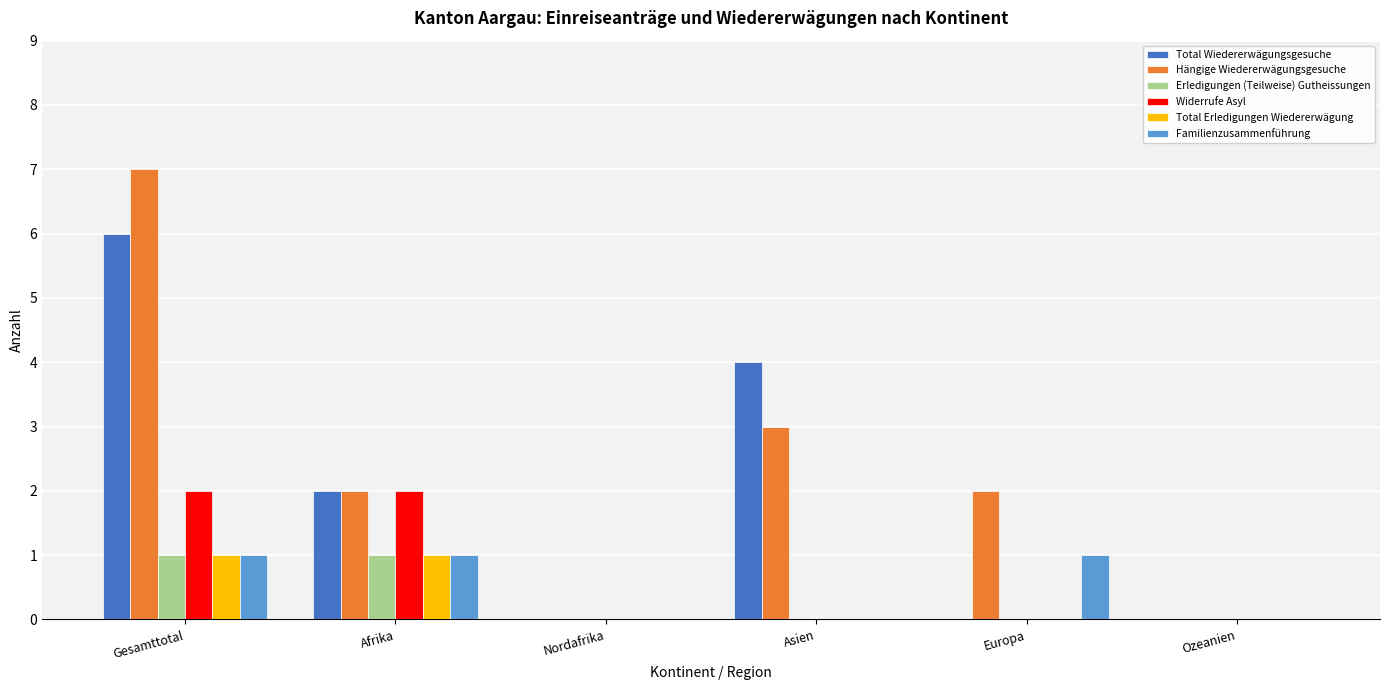

How many Total Erledigungen Wiedererwägung values are between 0 and 1?

6